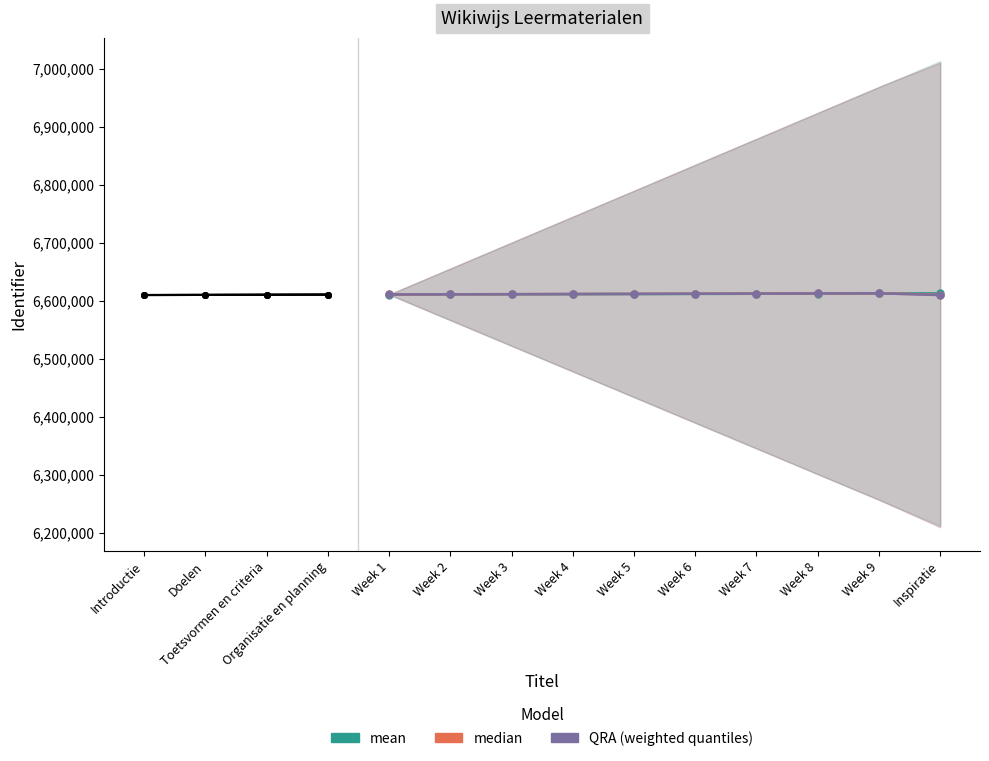

True or false: median and QRA (weighted quantiles) intersect in this chart.

False